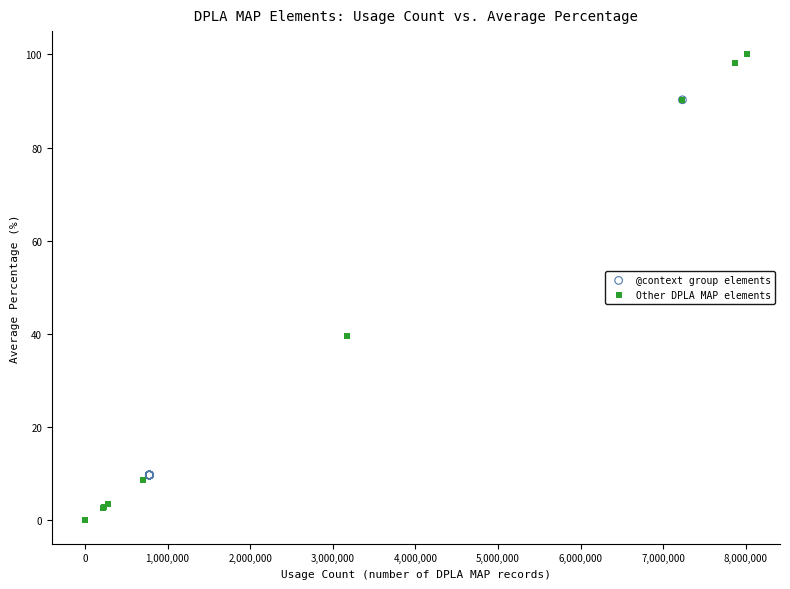

Which series contains the lowest Y value?

Other DPLA MAP elements